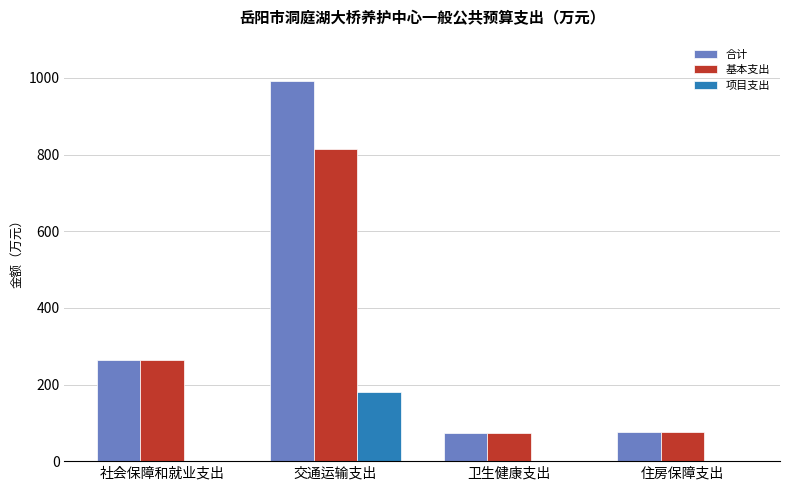

What is the sum of all 合计 values?

1408.1